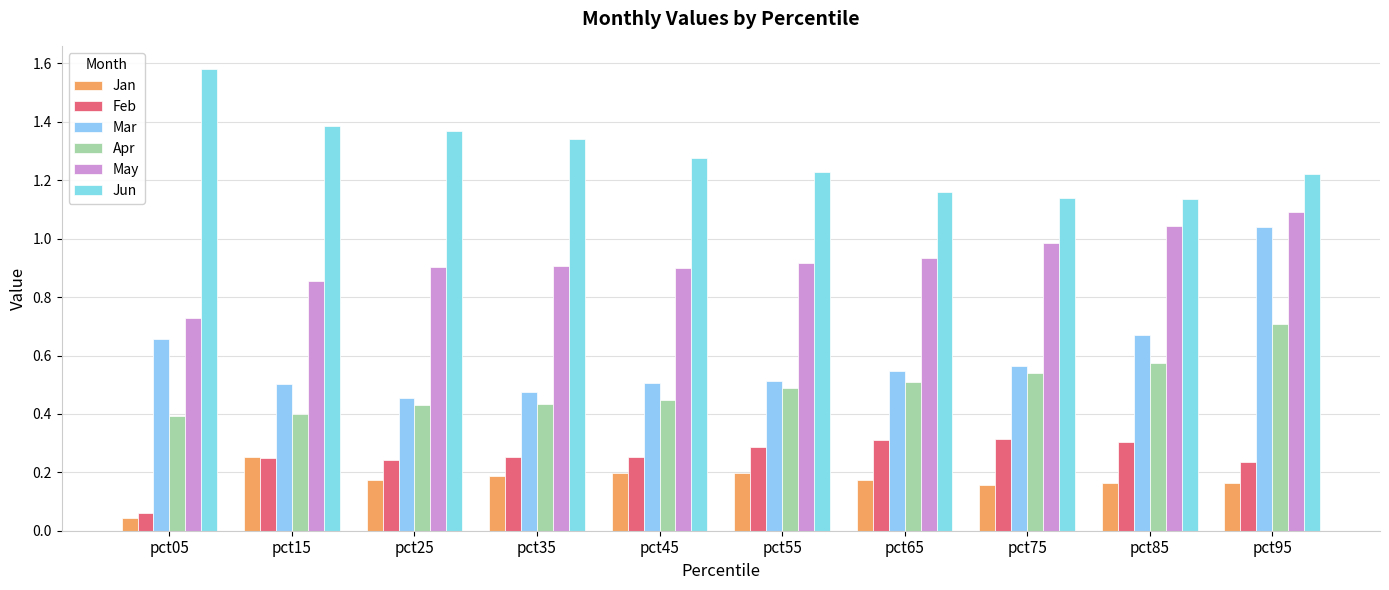

The Feb series shows 0.5 at pct65. True or false?

False